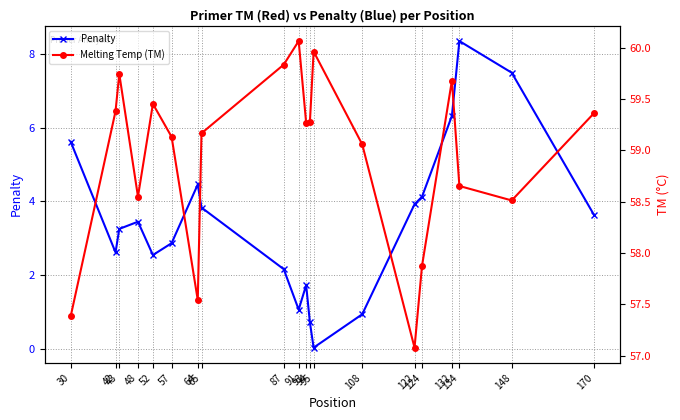

Reading left to right, what are all the values shown in this chart?

Penalty: 5.6	2.6	3.3	3.4	2.5	2.9	4.5	3.8	2.2	1.1	1.7	0.7	0.0	0.9	3.9	4.1	6.3	8.3	7.5	3.6
Melting Temp (TM): 57.4	59.4	59.7	58.6	59.5	59.1	57.5	59.2	59.8	60.1	59.3	59.3	60.0	59.1	57.1	57.9	59.7	58.7	58.5	59.4